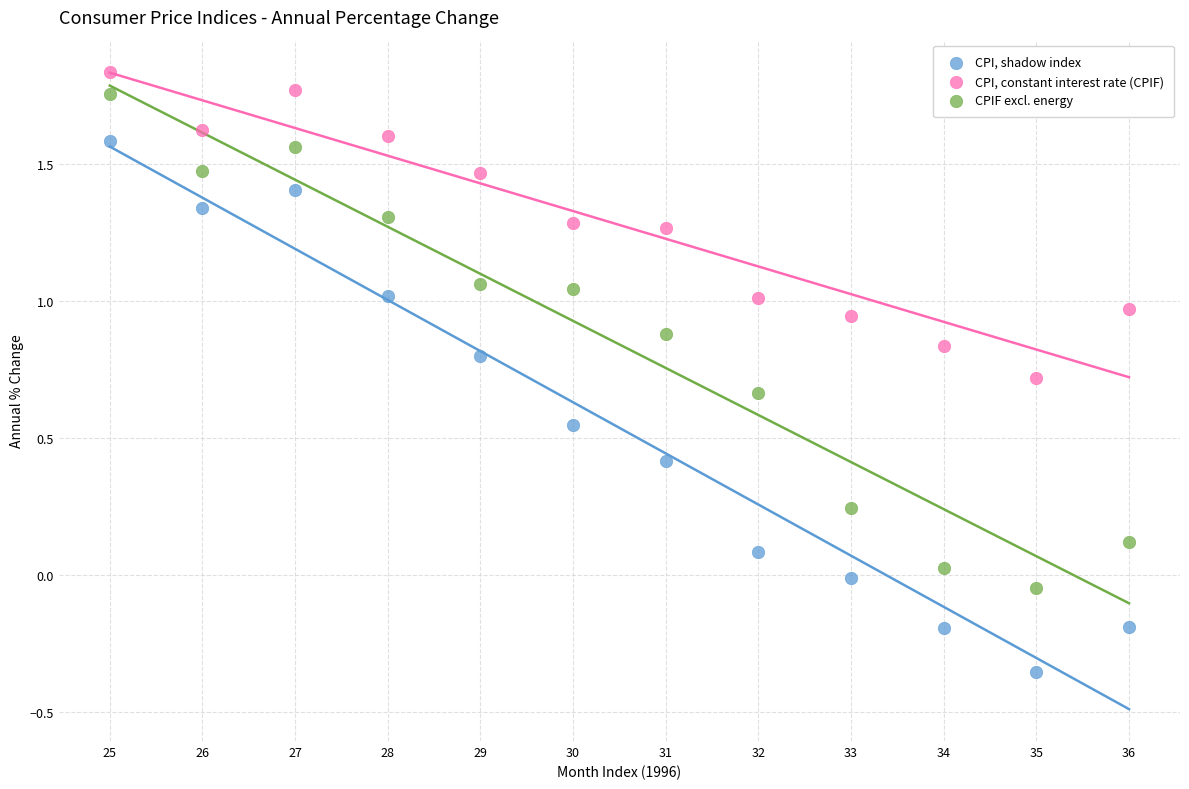

What are all the series names shown in the legend?

CPI, shadow index, CPI, constant interest rate (CPIF), CPIF excl. energy